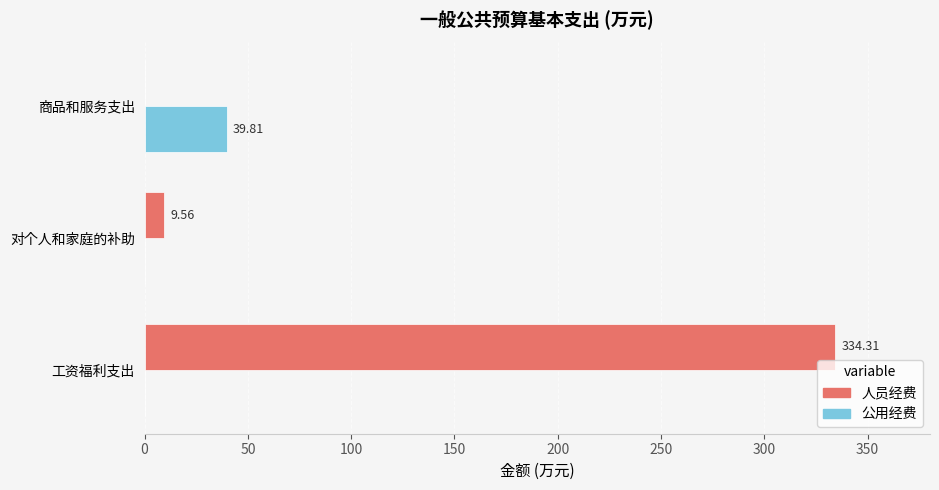

Where is 人员经费 nearest to the value 167?

对个人和家庭的补助